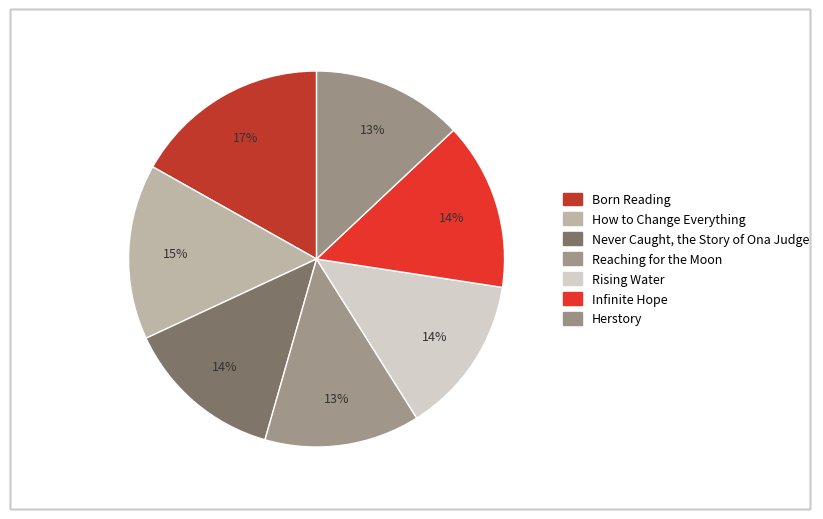

Is Born Reading the majority of the pie?

No